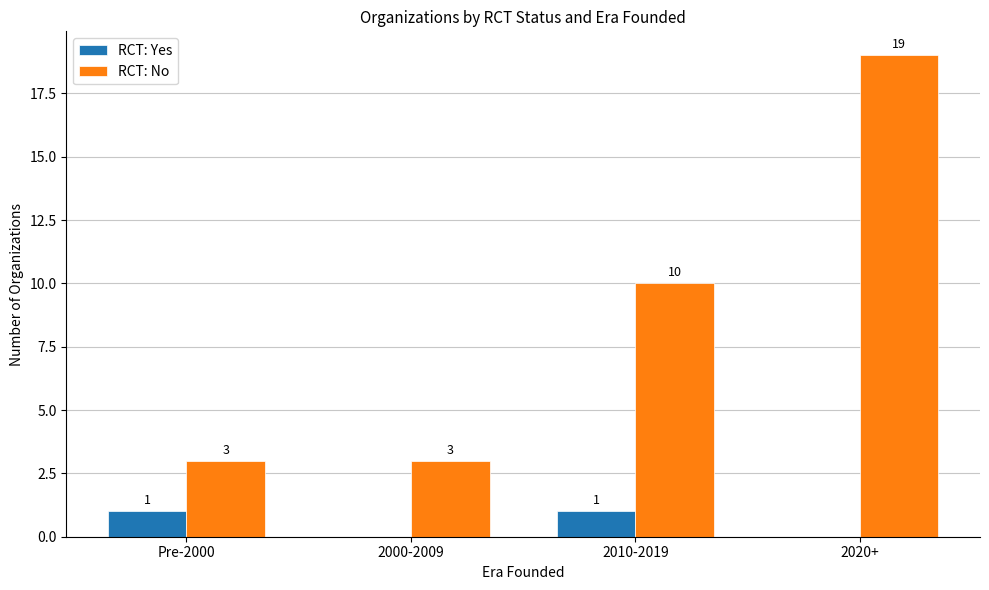

How many RCT: Yes values are between 0 and 1?

4